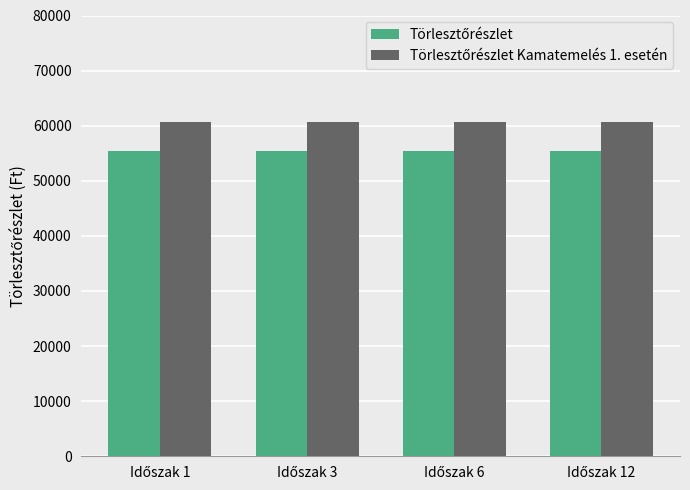

At how many categories does at least one series exceed 57609?

4